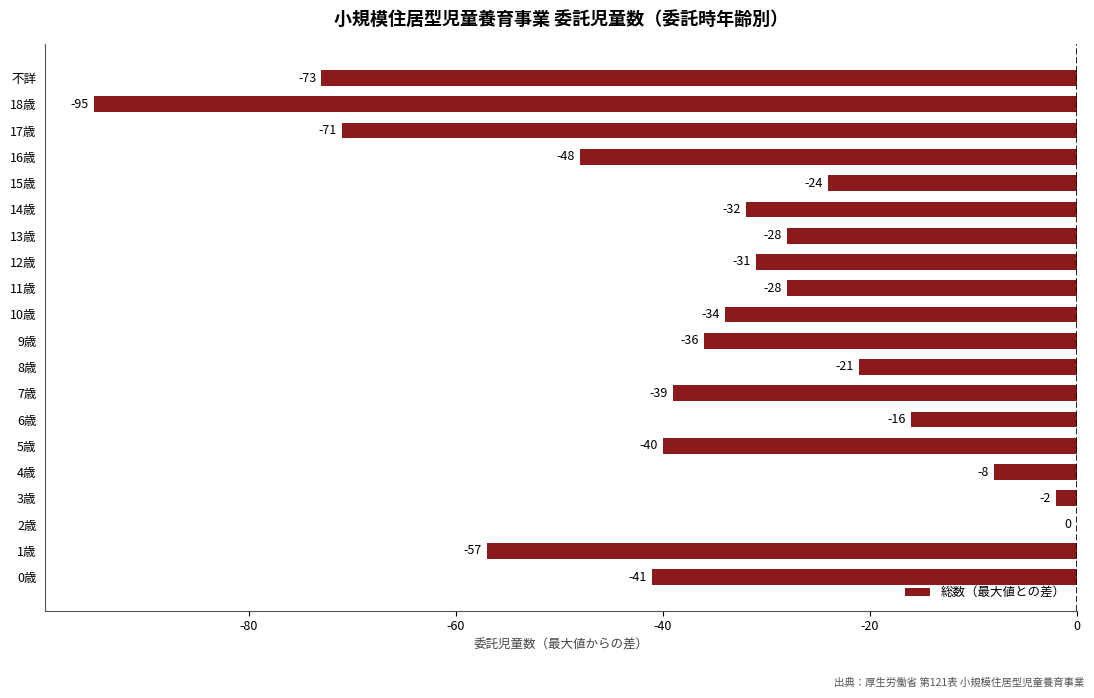

At which label is the value closest to -47?

16歳